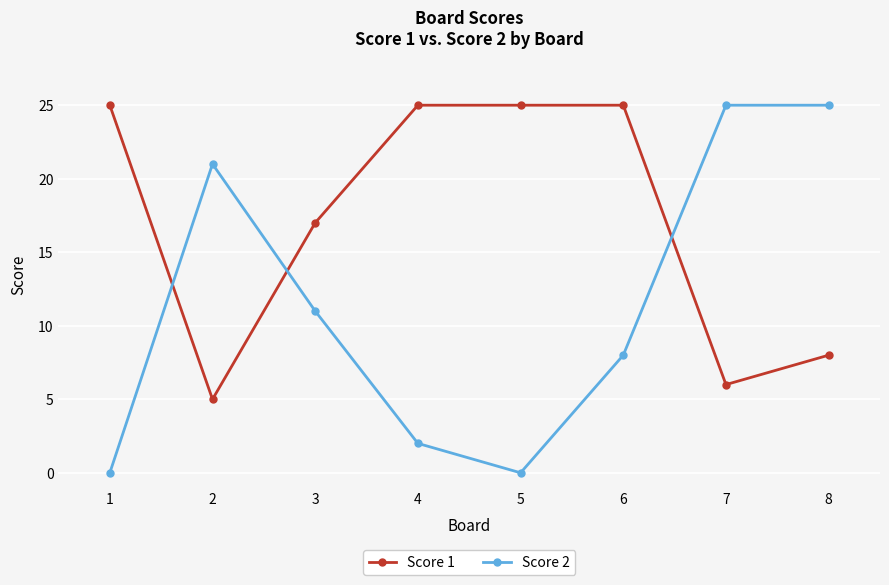

Reading left to right, list all the values displayed in this chart.

Score 1: 25	5	17	25	25	25	6	8
Score 2: 0	21	11	2	0	8	25	25